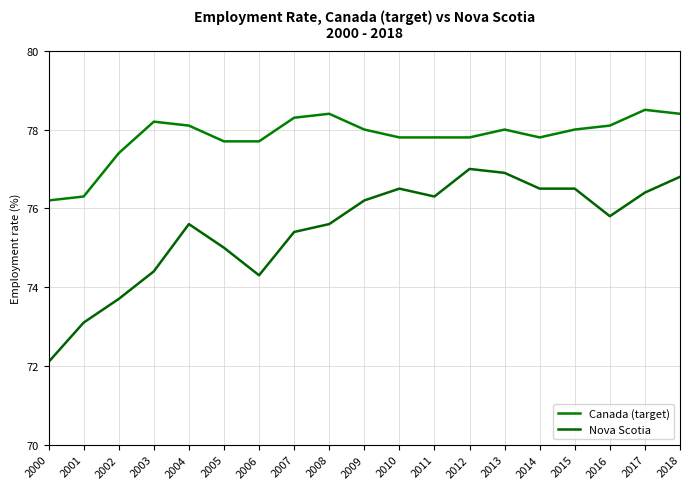

True or false: Canada (target) and Nova Scotia cross at least once.

False